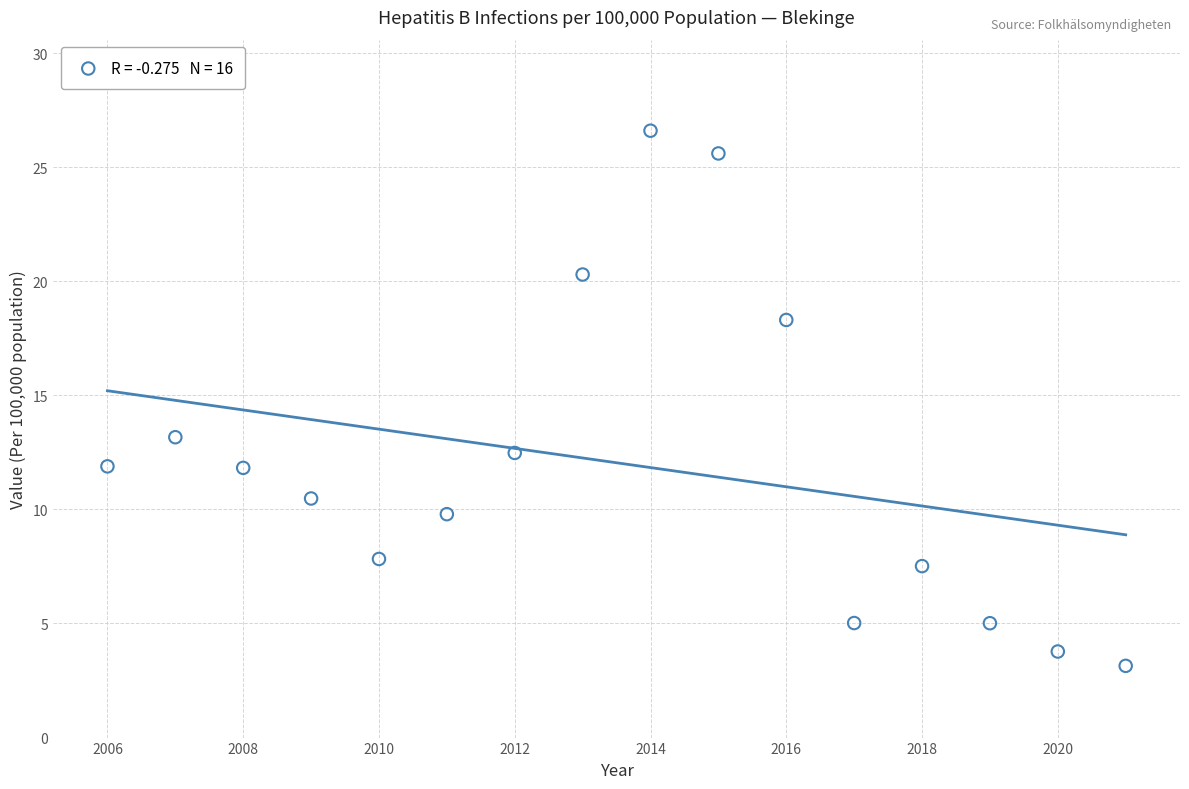

What Y value in the scatter plot is closest to 14?

13.2